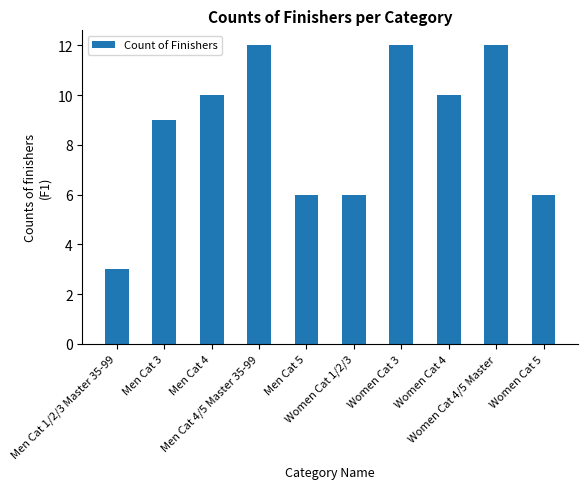

What is the maximum value shown in the chart?

12